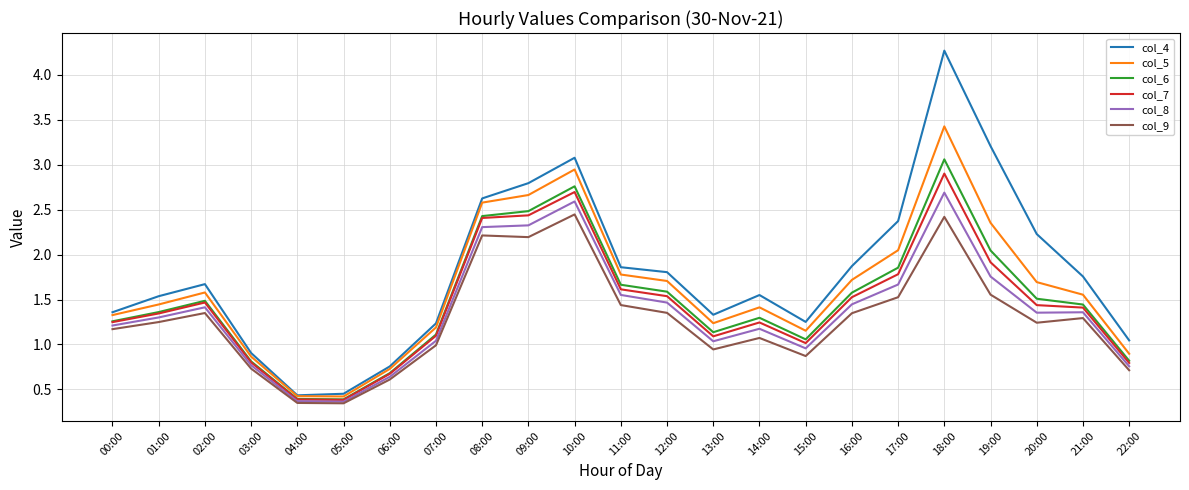

True or false: col_5 and col_8 cross at least once.

False